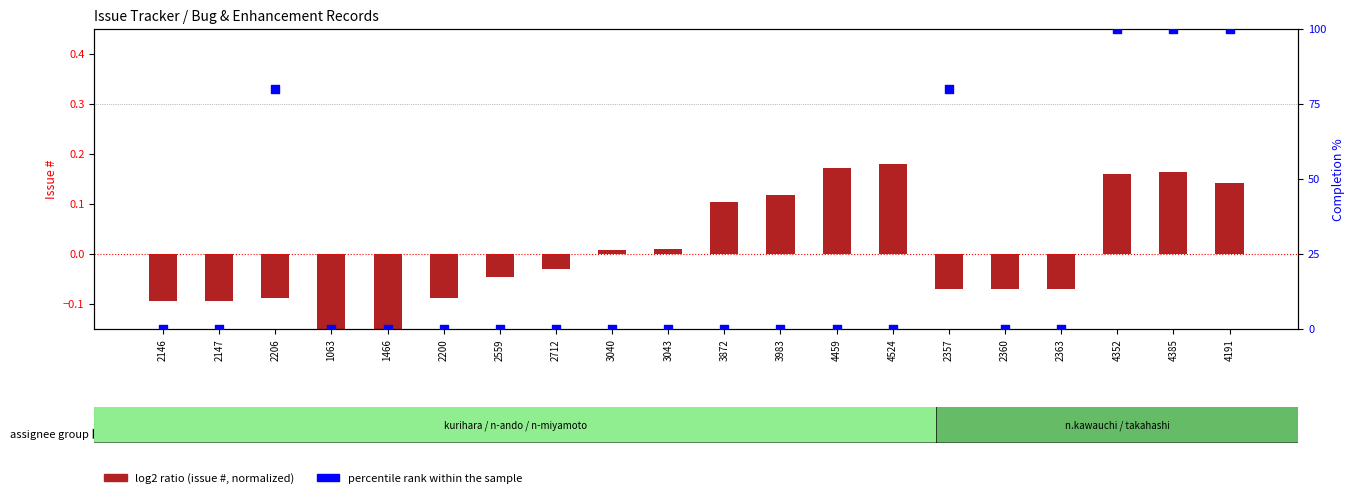

What is the change in value from 3040 to 4191?

+100